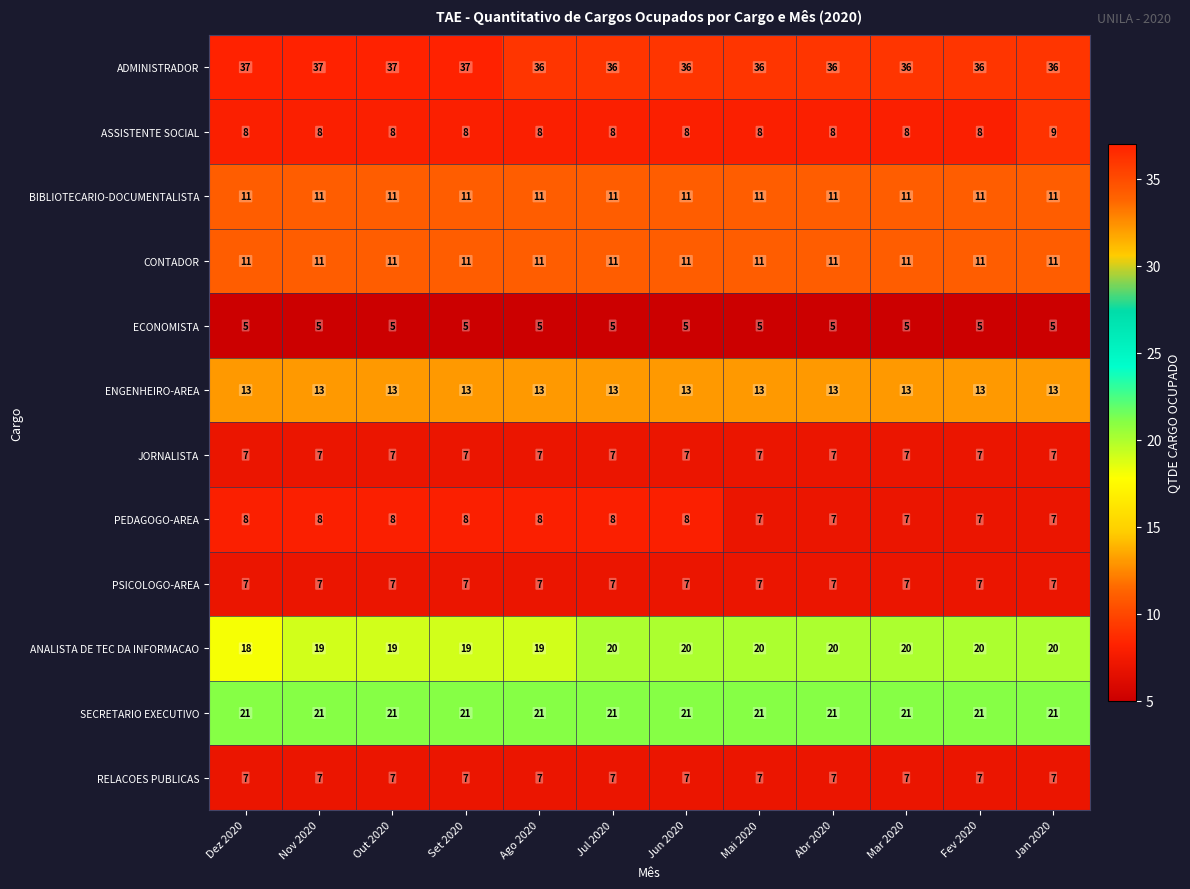

Is it true that ENGENHEIRO-AREA equals 13 at Abr 2020?

True